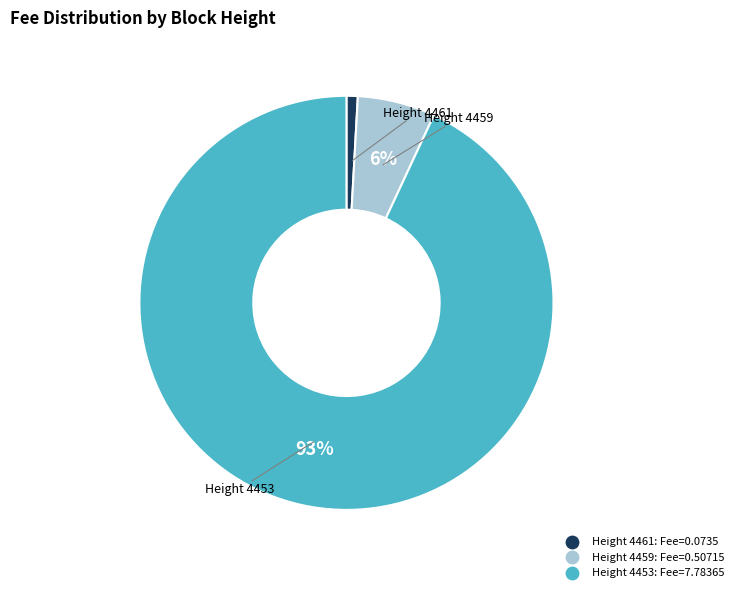

Is there a majority slice in this chart?

Yes